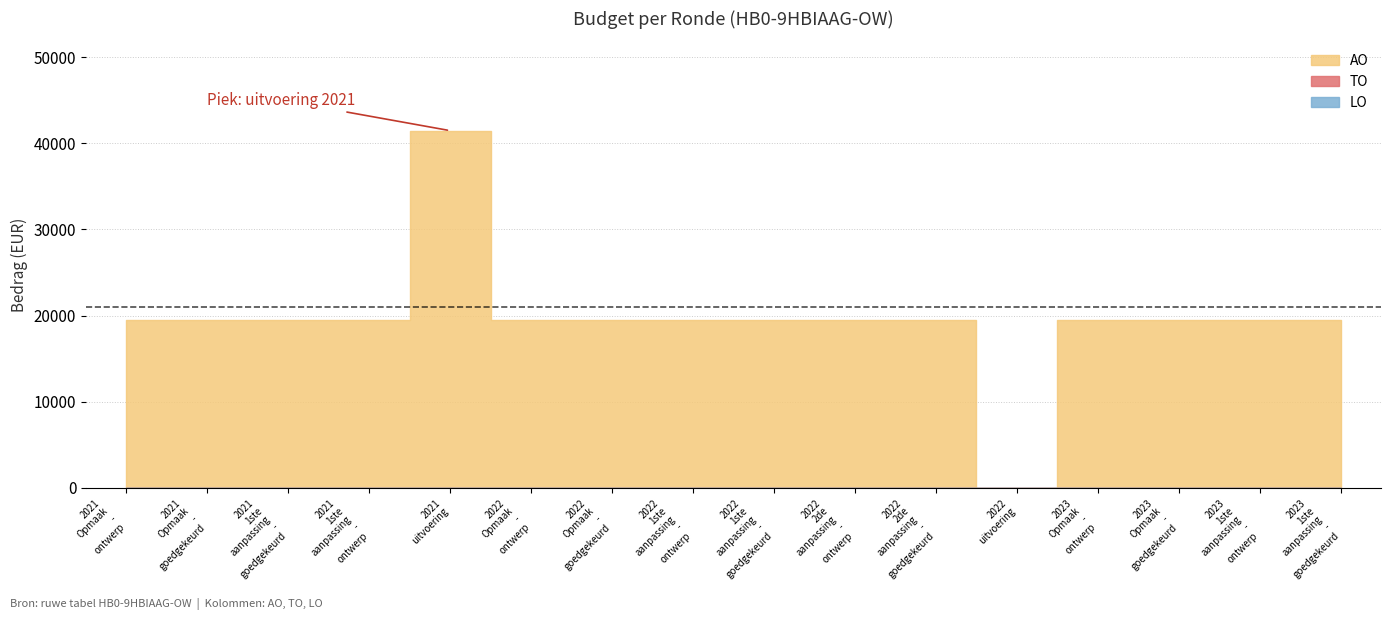

Is the value of AO at 2023 1ste aanpassing - goedgekeurd greater than the value of LO at 2022 1ste aanpassing - ontwerp?

Yes